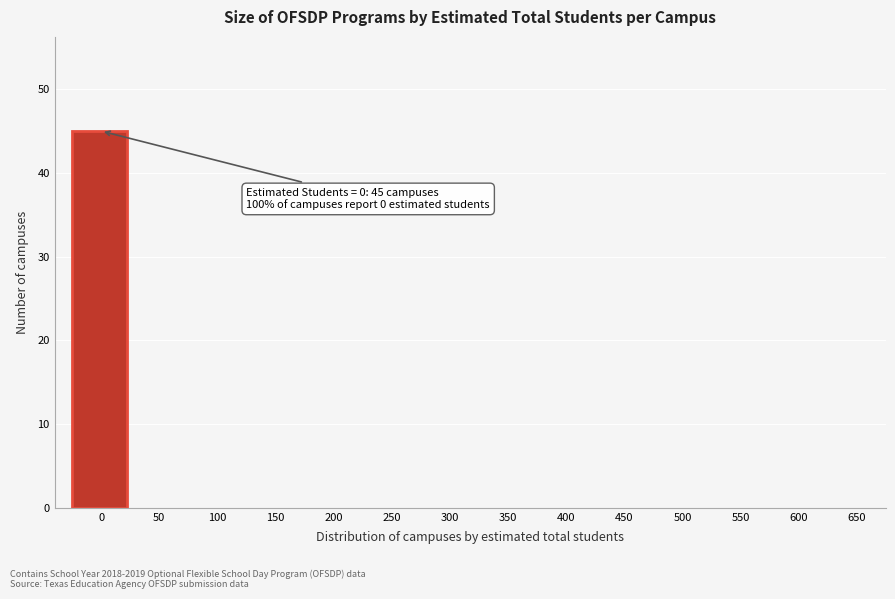

Reading right to left, what are all the values shown in this chart?

650=0	600=0	550=0	500=0	450=0	400=0	350=0	300=0	250=0	200=0	150=0	100=0	50=0	0=45